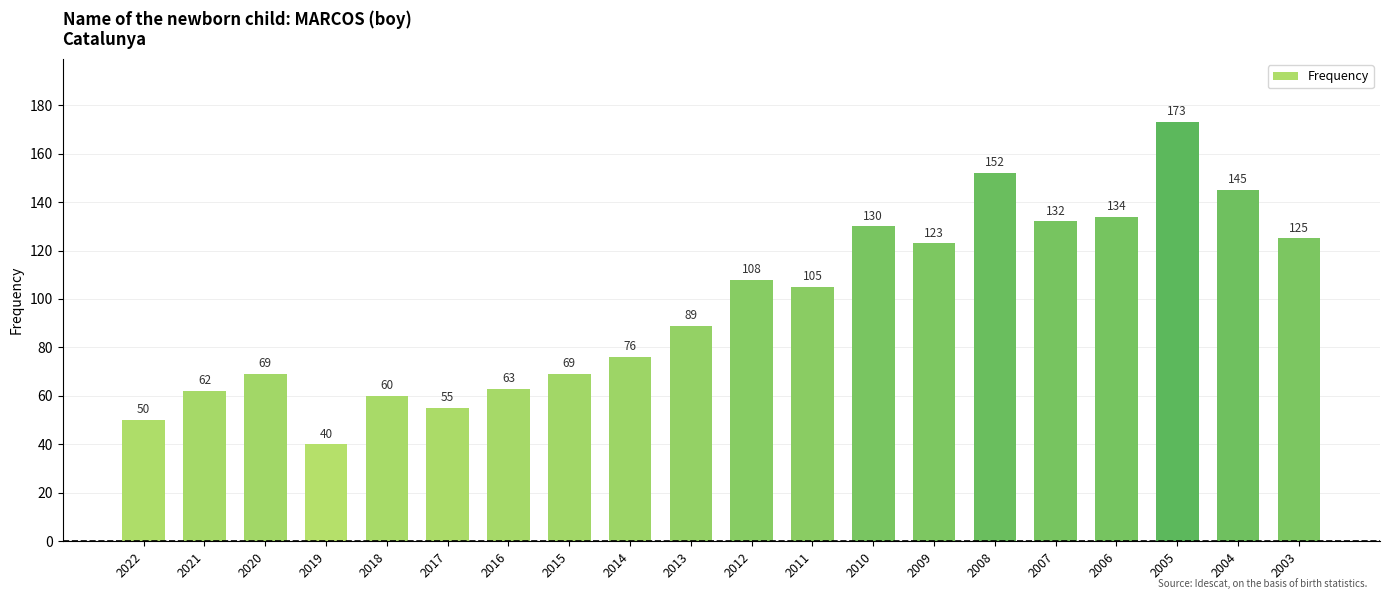

How many categories are shown in the chart?

20